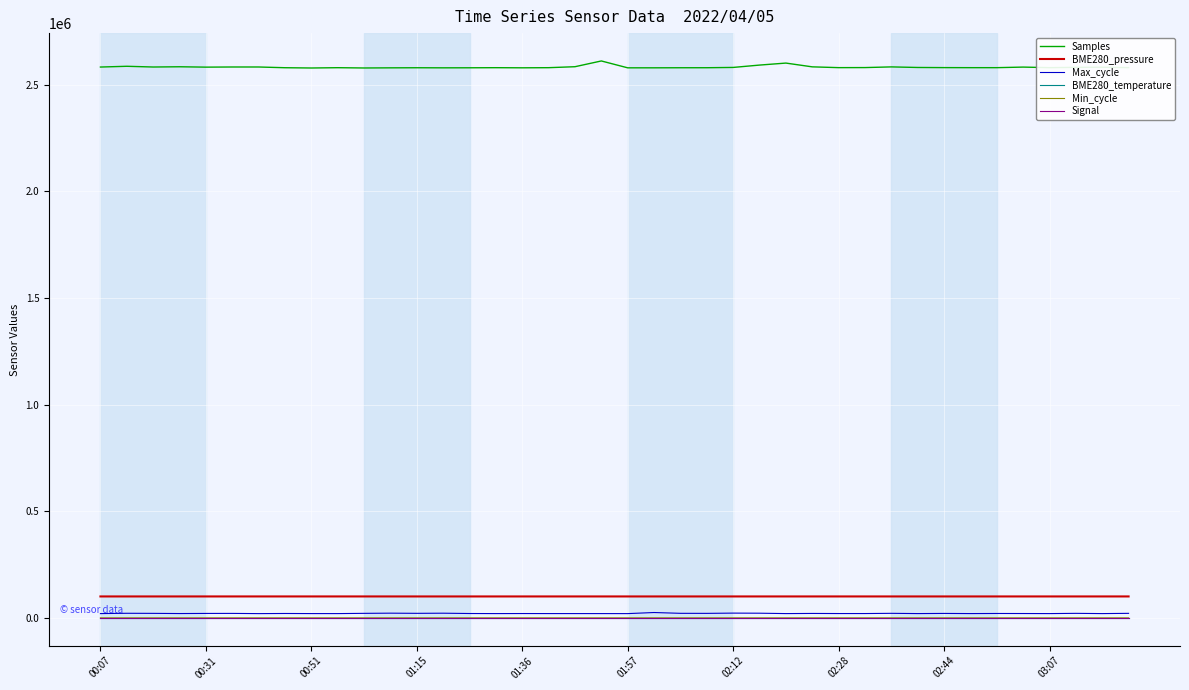

What is the minimum value for BME280_pressure?

100418.8